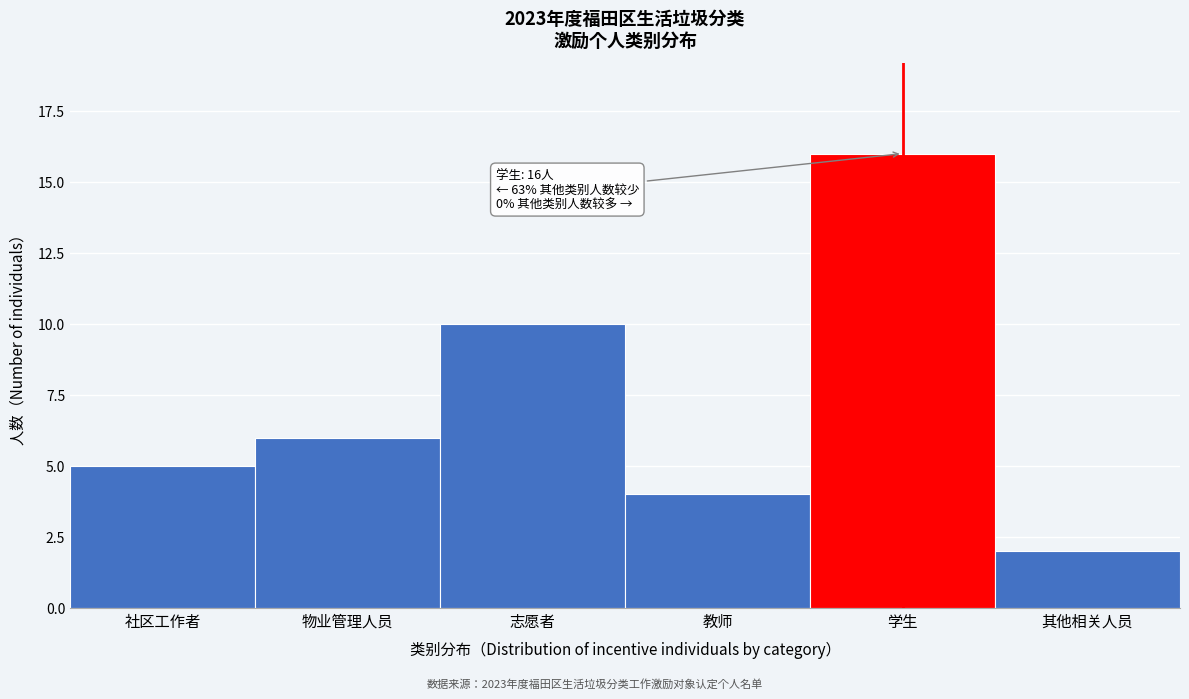

Reading left to right, what are all the values shown in this chart?

社区工作者=5	物业管理人员=6	志愿者=10	教师=4	学生=16	其他相关人员=2